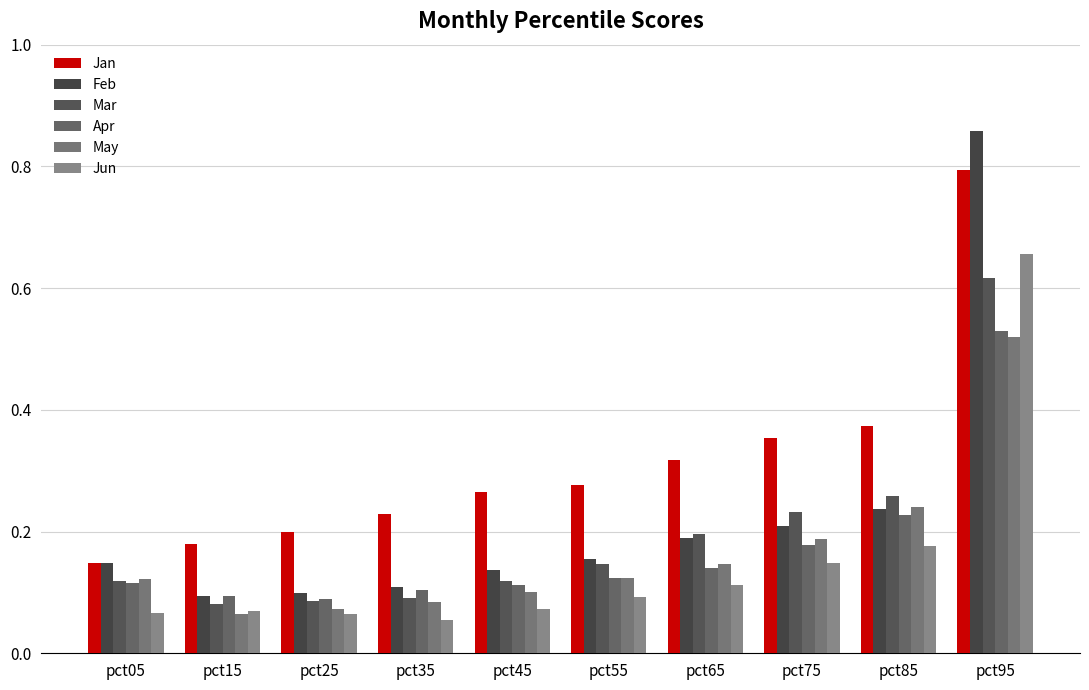

Which has a higher value, pct45 or pct25?

pct45